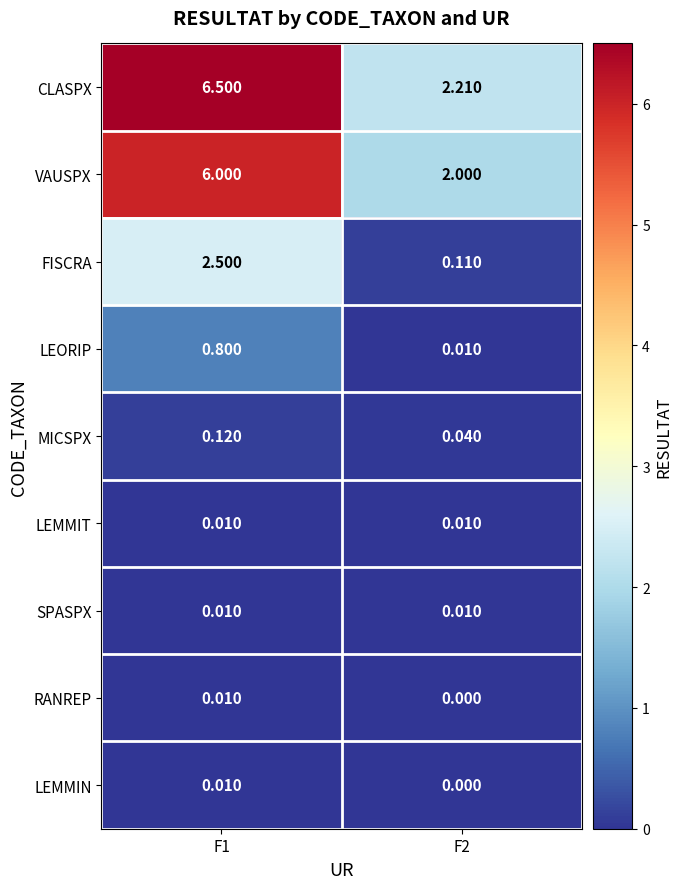

Which series has the widest spread of values?

CLASPX